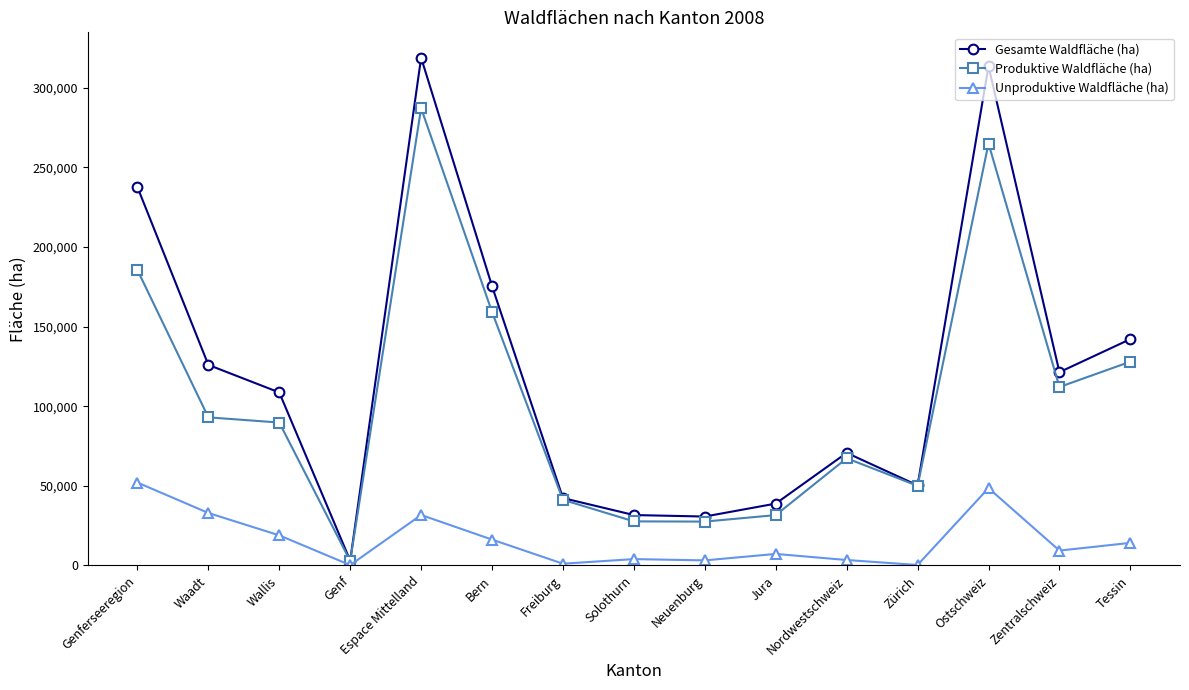

Does the chart display data point markers on the line(s)?

Yes